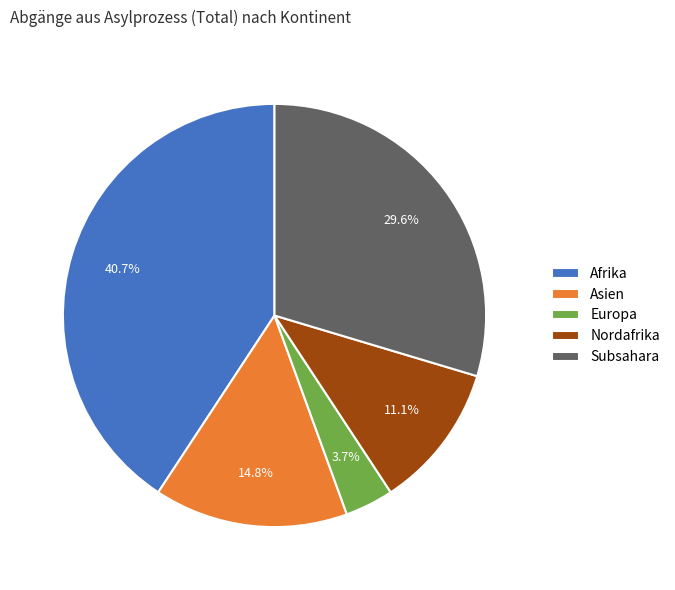

How much of the chart is everything except Asien?

85.2%